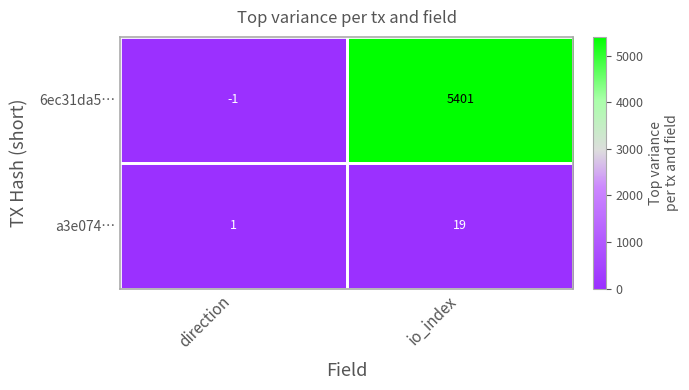

How many negative values does the 6ec31da5… series have?

1